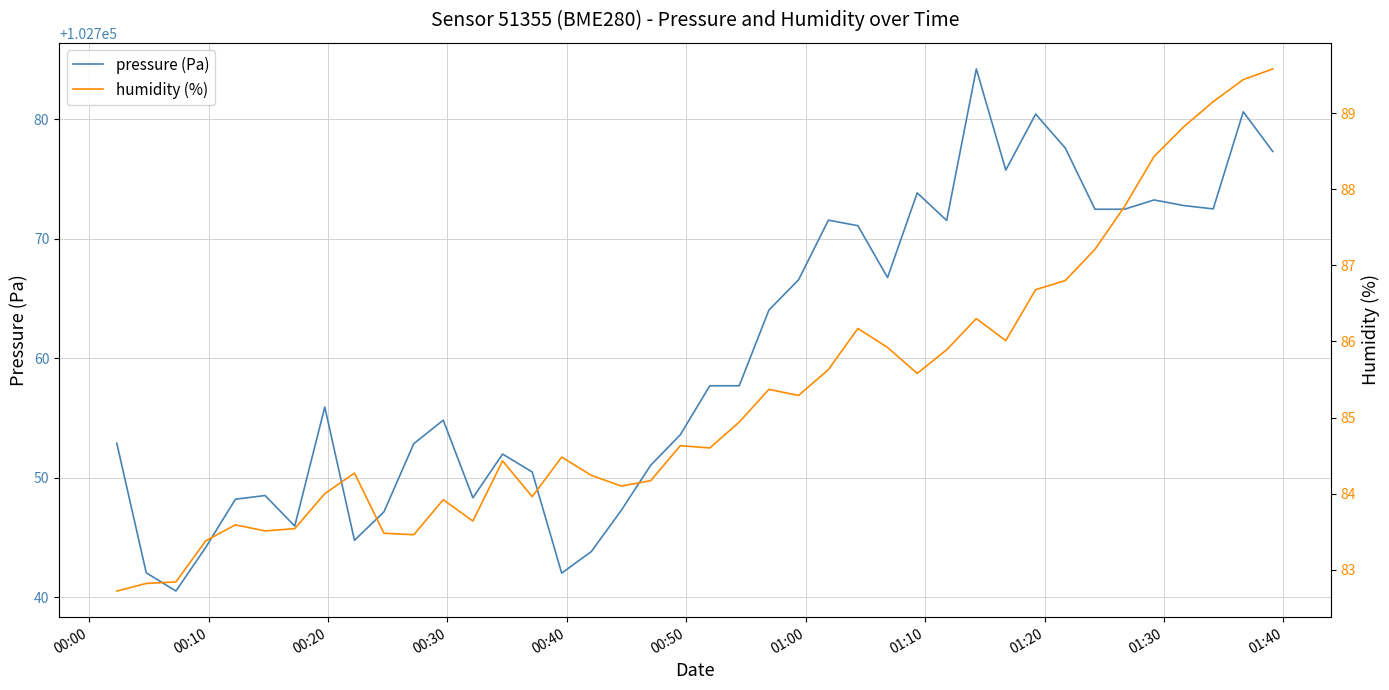

What is the maximum value for pressure (Pa)?

102784.2